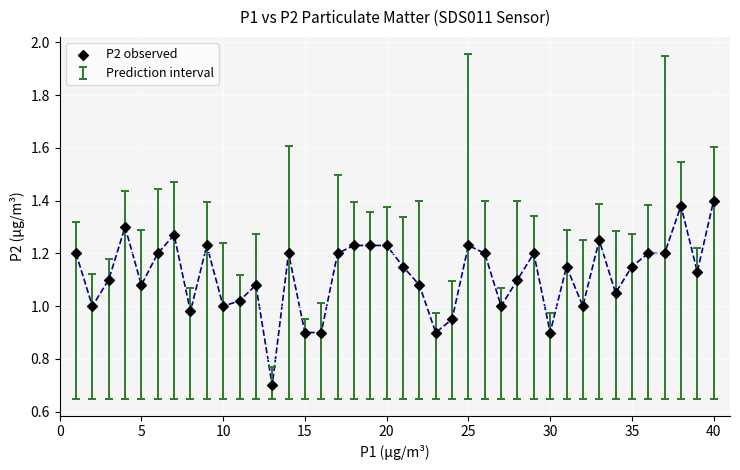

What is the range of Y values (max minus min)?

0.7